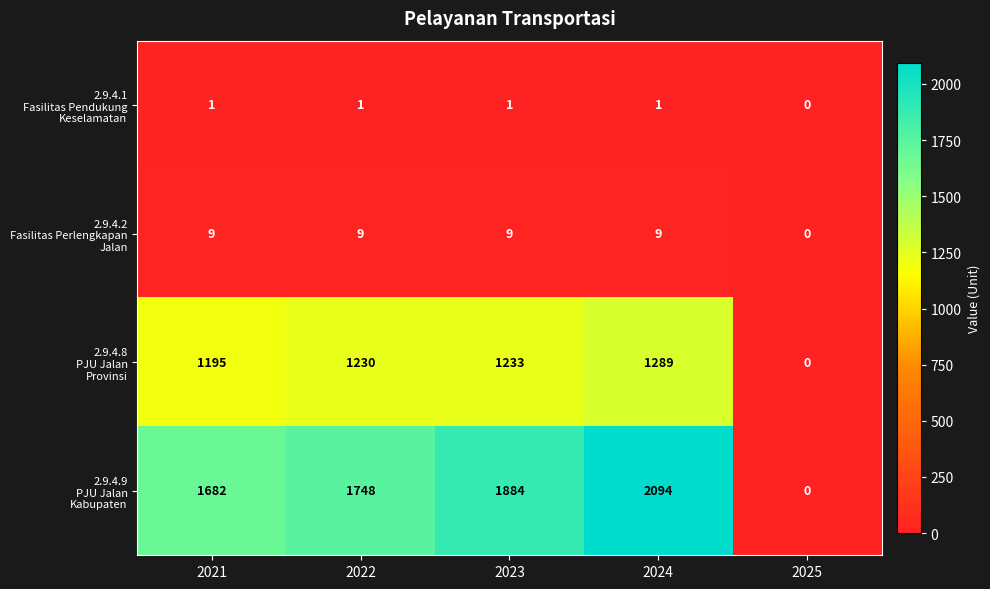

What is the difference between the highest and lowest values at 2022?

1747